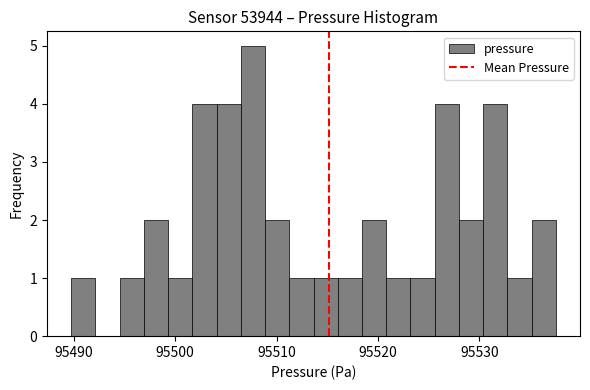

Read against the x-axis, roughly where is the centre of the tallest bar?

95508